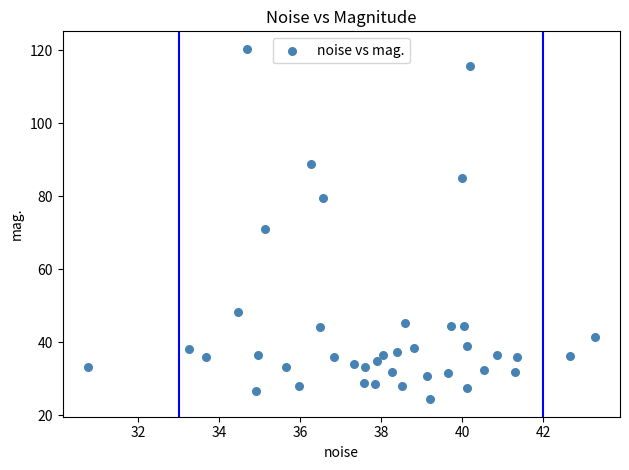

What is the range of Y values (max minus min)?

96.0